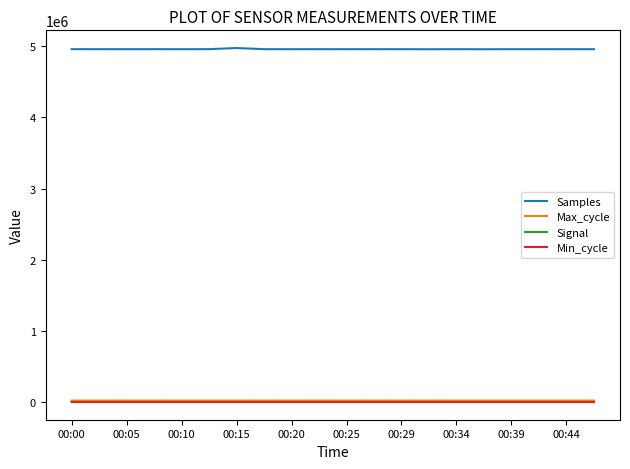

Which series has the largest total across all categories?

Samples